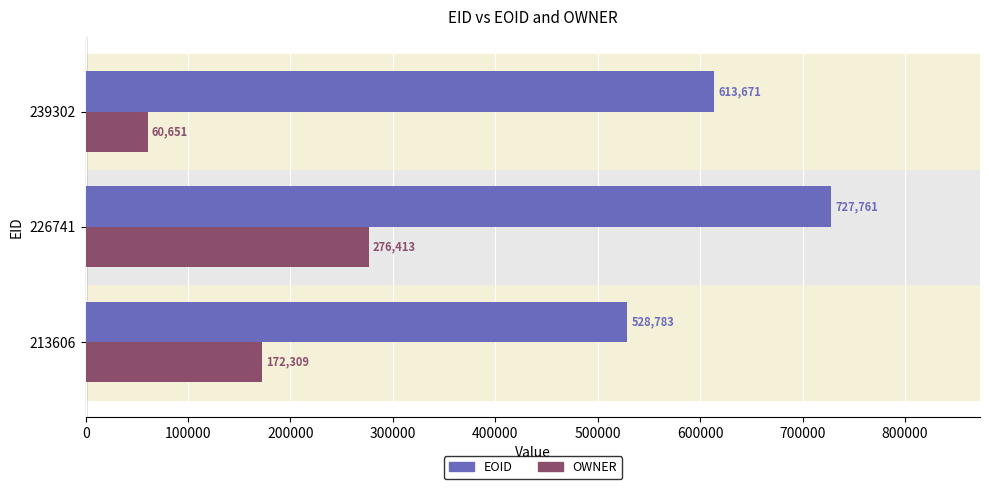

Count the EOID values in the range 528783 to 727761.

3